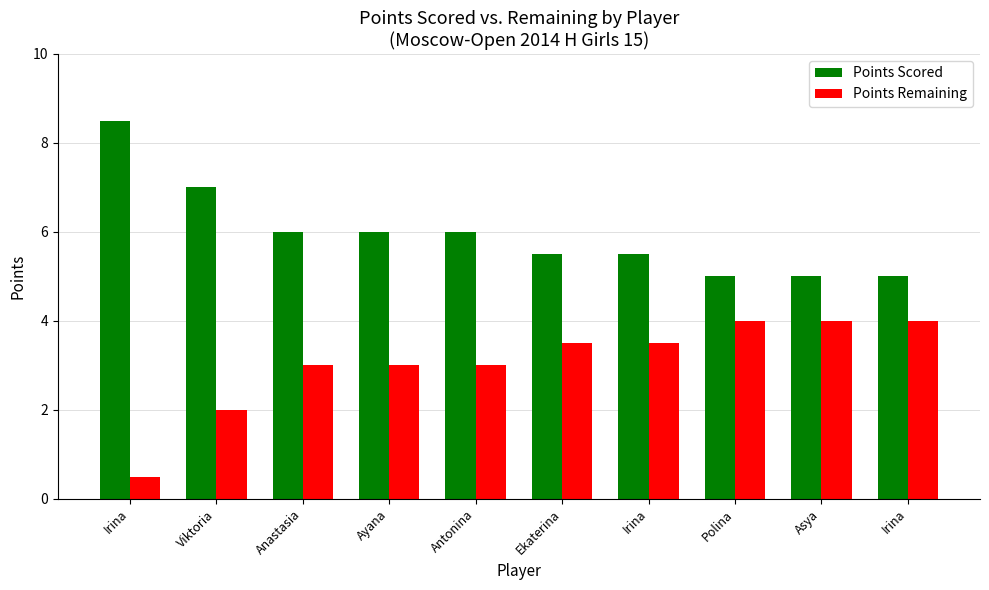

What is the difference between the maximum and minimum values in the Points Remaining series?

3.5